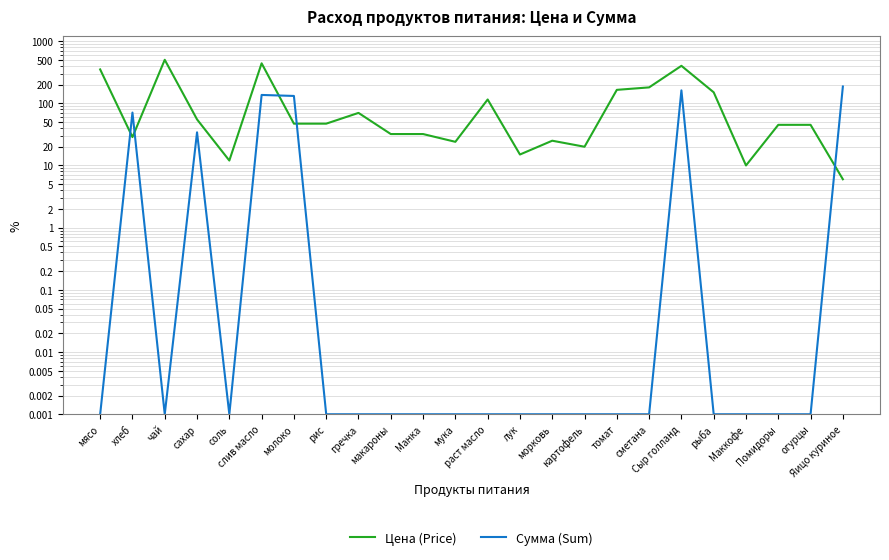

Which series has the largest total across all categories?

Цена (Price)